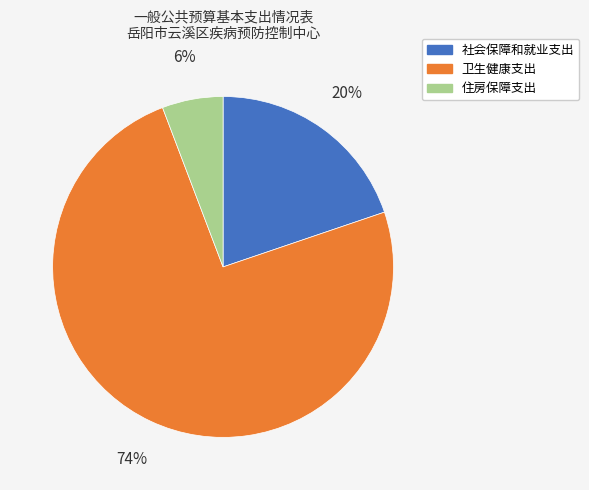

Which slice is the smallest?

住房保障支出